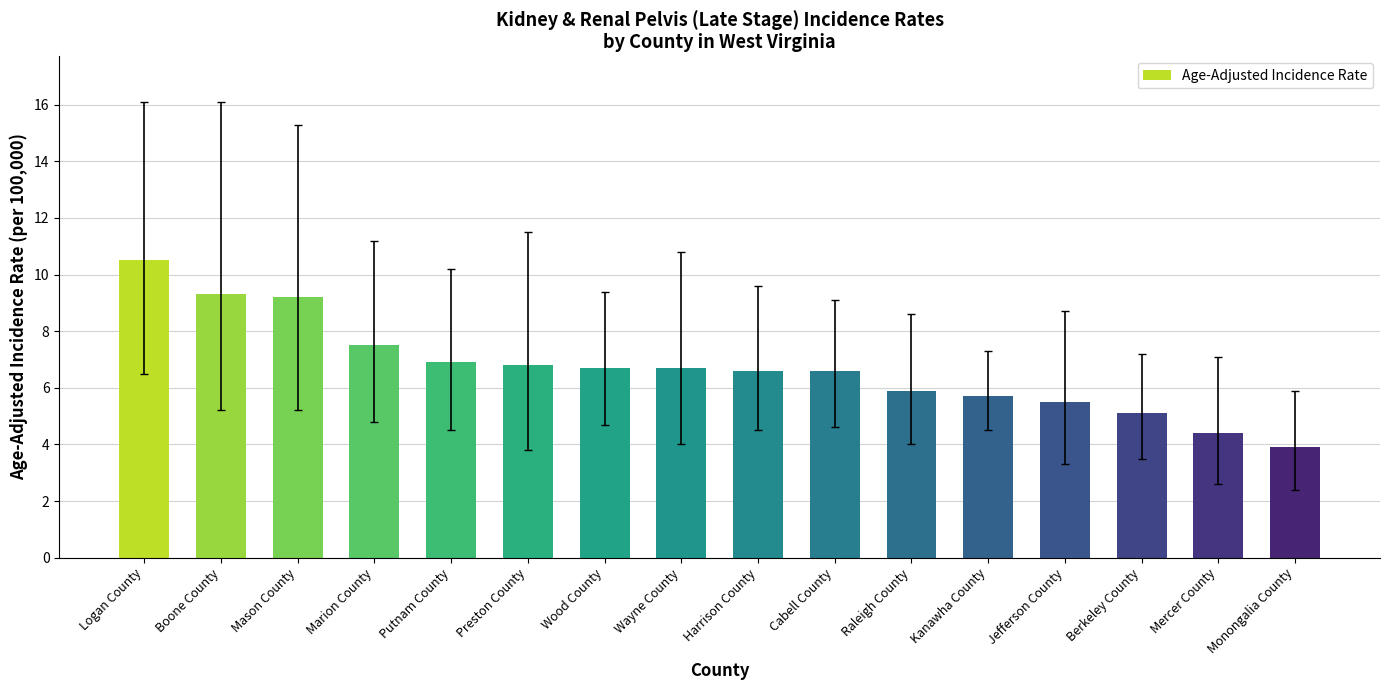

Which has a higher value, Putnam County or Marion County?

Marion County